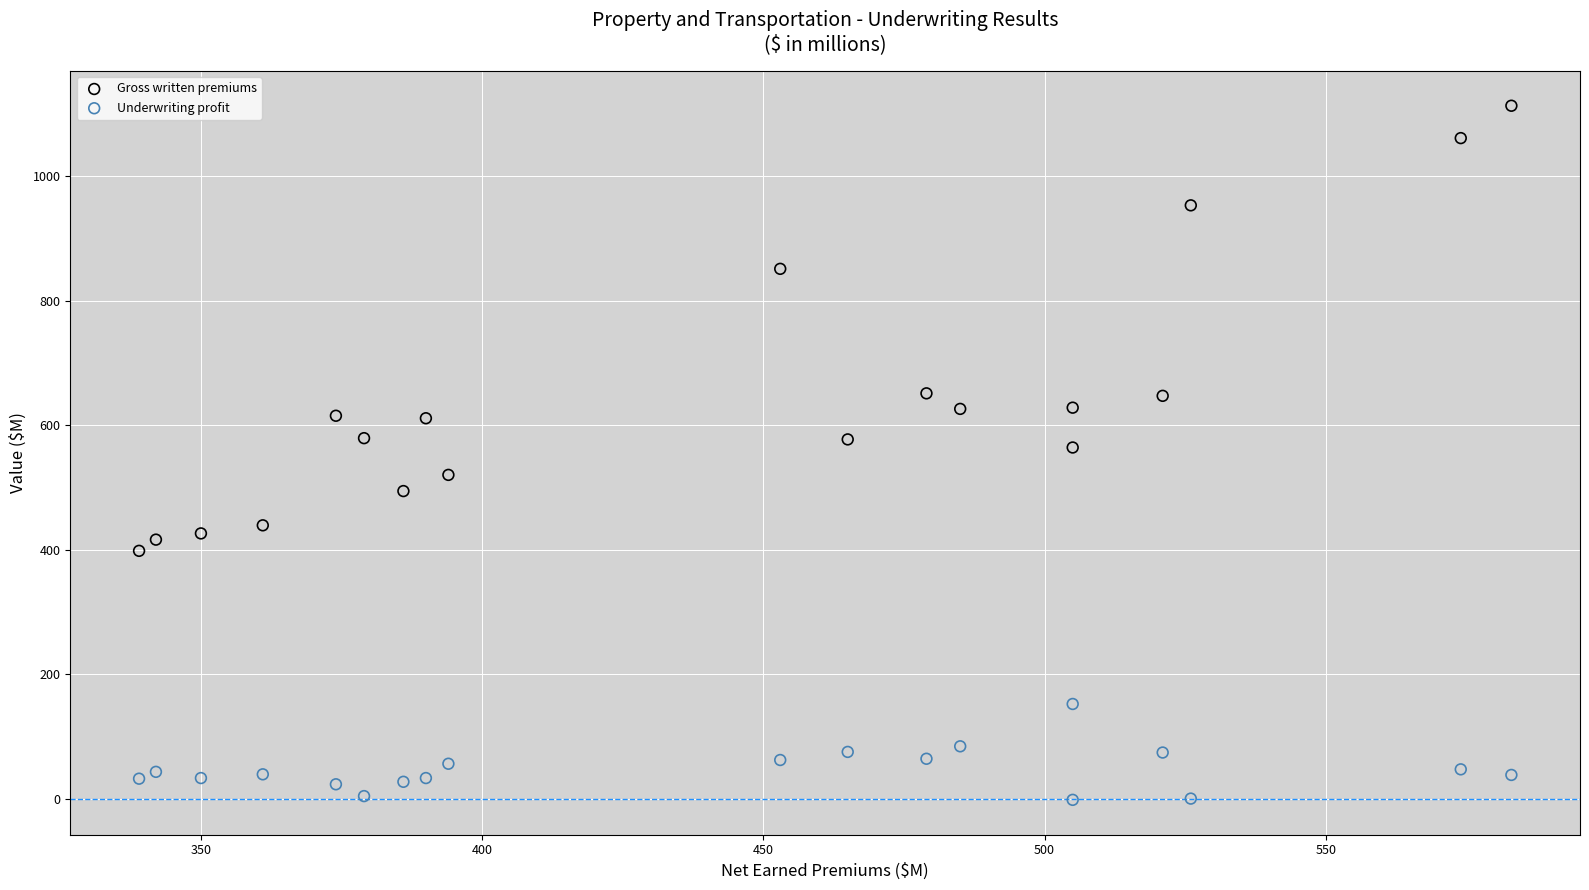

Which series contains the lowest Y value?

Underwriting profit